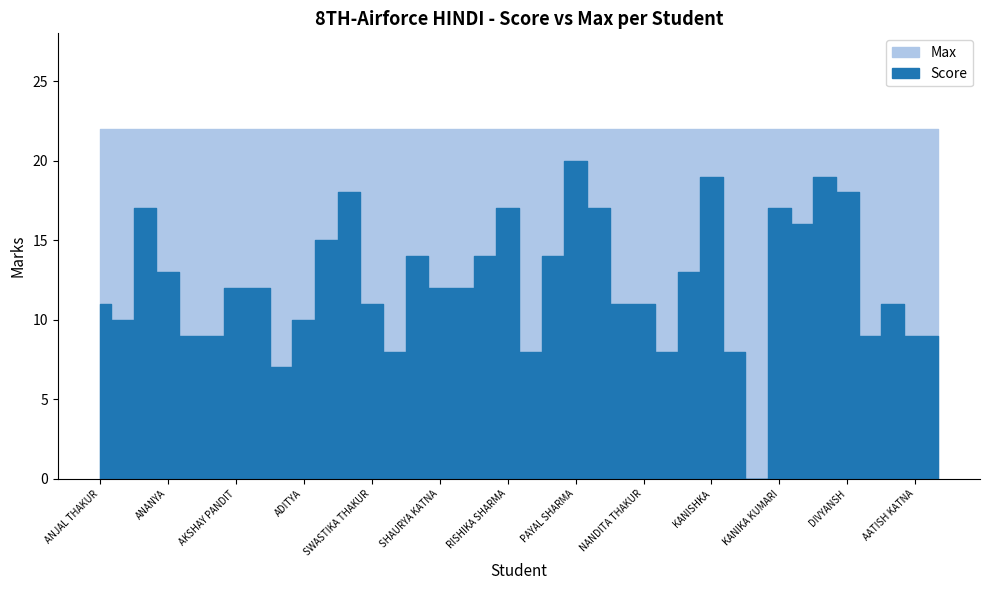

Rank the categories by Score value from lowest to highest.

MRIDUL SHANKAR, AGRIM BHATIA, PRATEEK SHARMA, RAKSHIT BANYAL, NIDHI SHARMA, NAMAN JASWAL, ANSH THAKUR, AMOGH PATHANIA, ARNAV BHOGAL, AATISH KATNA, ABHI RAJ SHARMA, AKSHITA, ADITYA, ANJAL THAKUR, SWASTIKA THAKUR, AAYUSH BANYAL, NANDITA THAKUR, DEVYANGI THAKUR, AKSHAY PANDIT, AKSHAY KUMAR, SHAURYA KATNA, SHAILJA KUMARI, ANANYA, KASHISH, SHIVAM SHARMA, SATVIK, RAGHAV SHARMA, UDAYVEER SINGH, HIMANSHU SHARMA, ARSHITA SHARMA, RISHIKA SHARMA, ADITYA JASWAL, KANIKA KUMARI, TANUJ KUMAR, DIVYANSH, KANISHKA, KANISHK SHARMA, PAYAL SHARMA